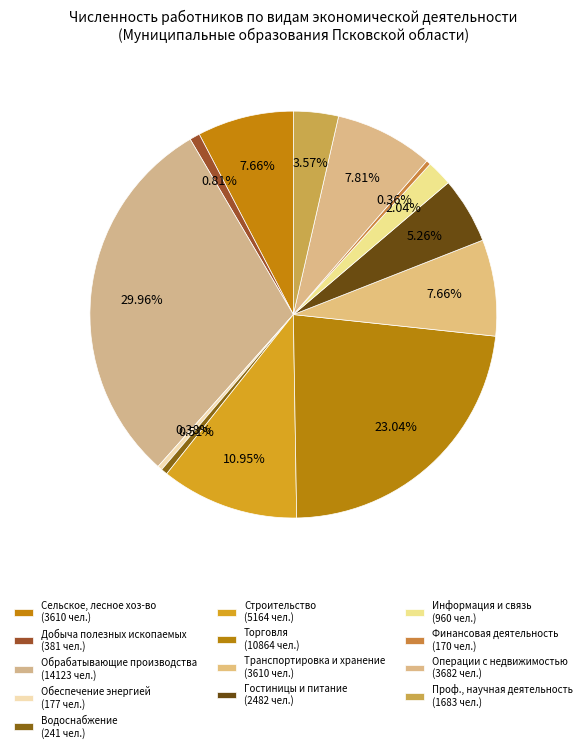

Which slice is the largest?

ОБРАБАТЫВАЮЩИЕ ПРОИЗВОДСТВА